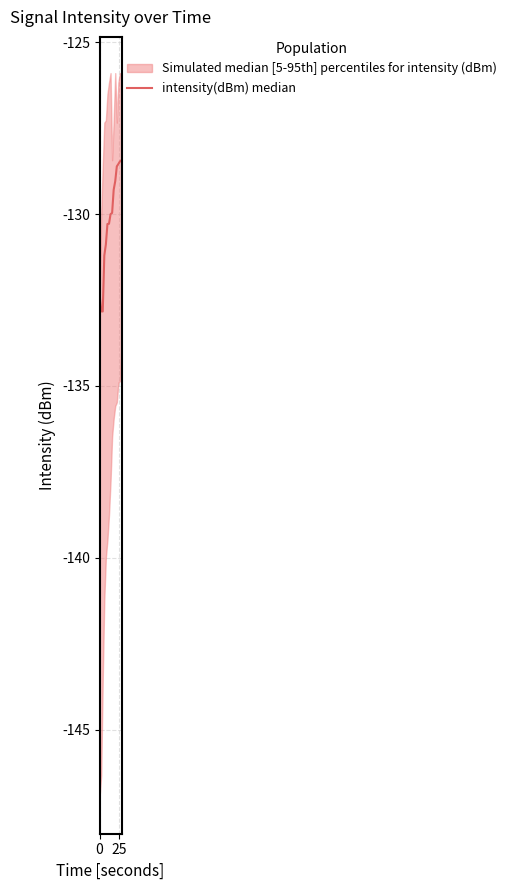

What is the smallest value displayed?

-132.8